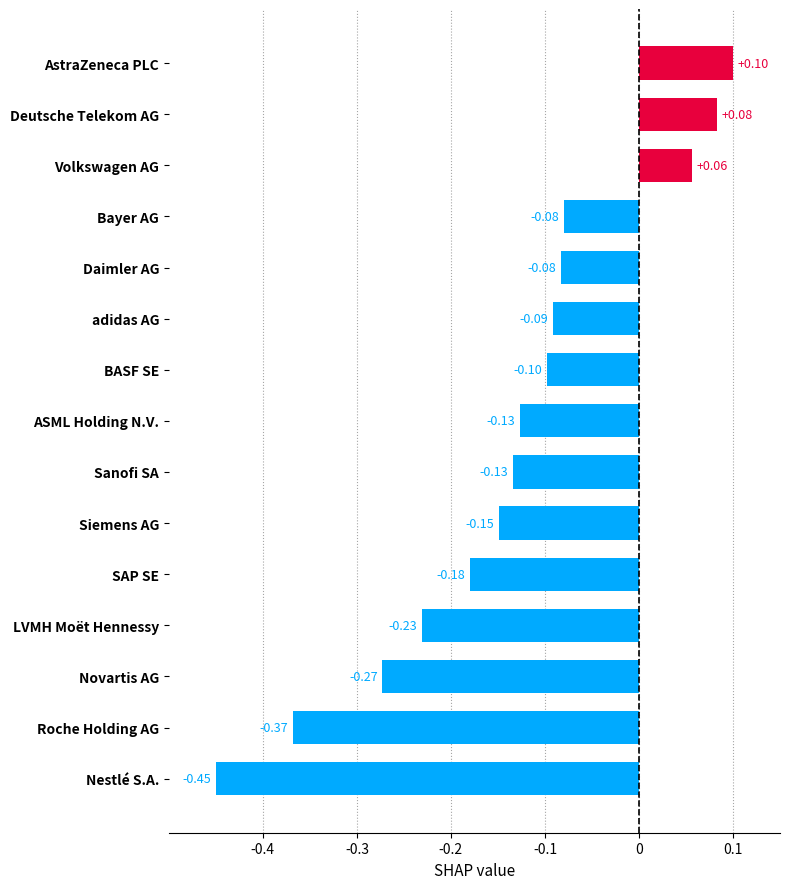

Between adidas AG and Deutsche Telekom AG, which is larger?

Deutsche Telekom AG